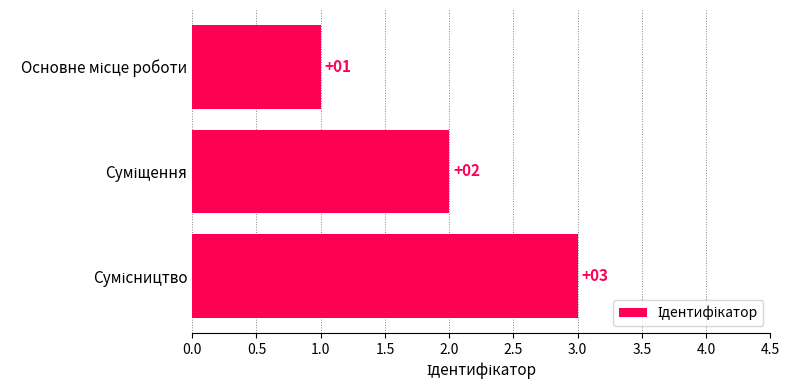

What is the maximum value shown in the chart?

3